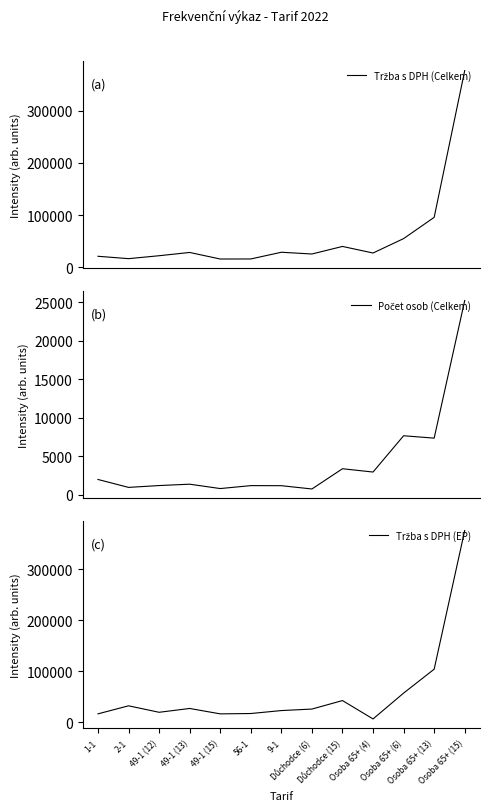

What is the highest value of the Tržba s DPH (EP) series?

375380.2